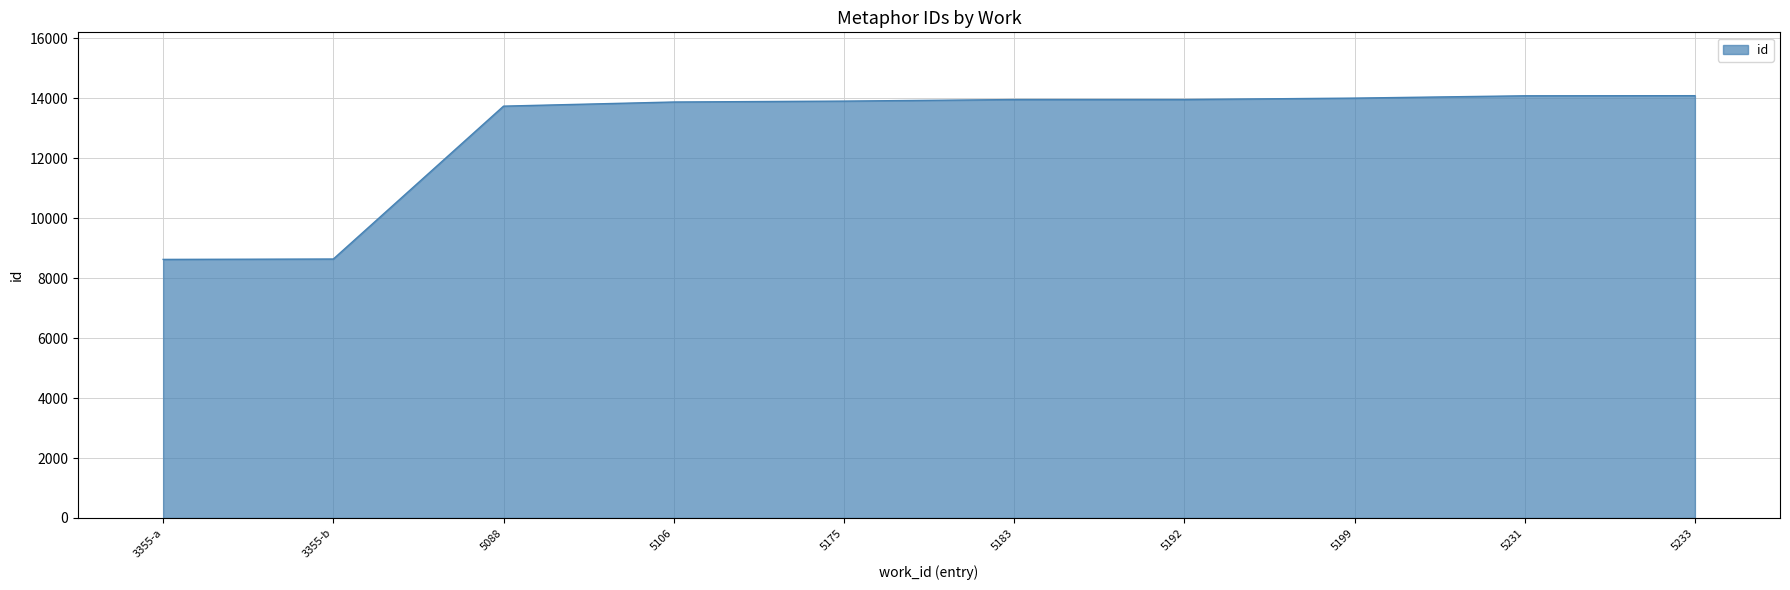

At which label is the value closest to 11359?

5088